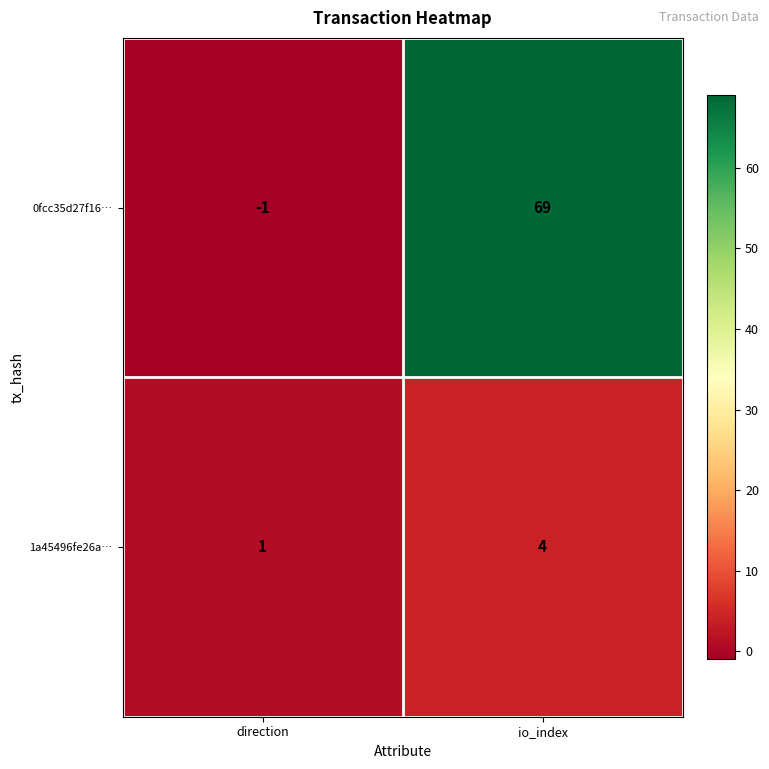

Which label corresponds to the smallest value in the chart?

direction